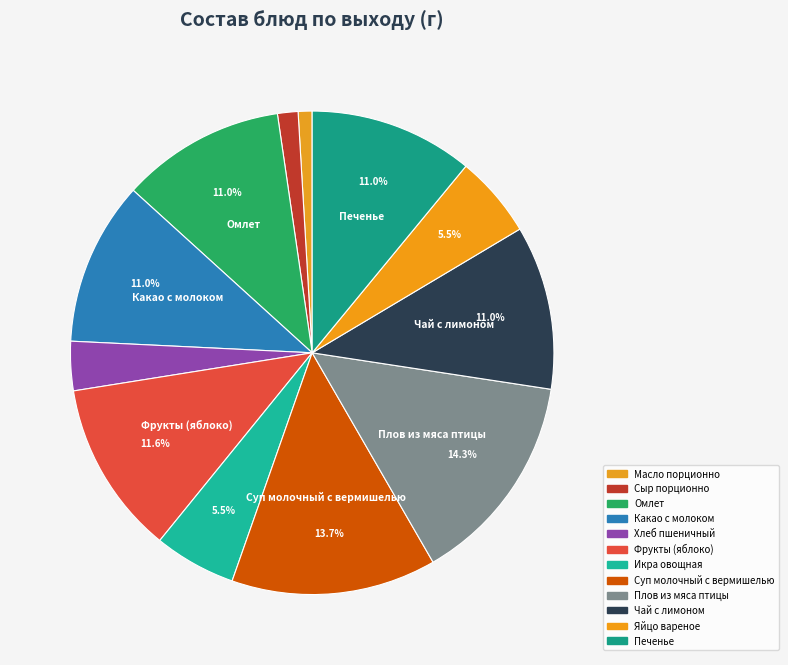

Count the number of slices in the pie.

12